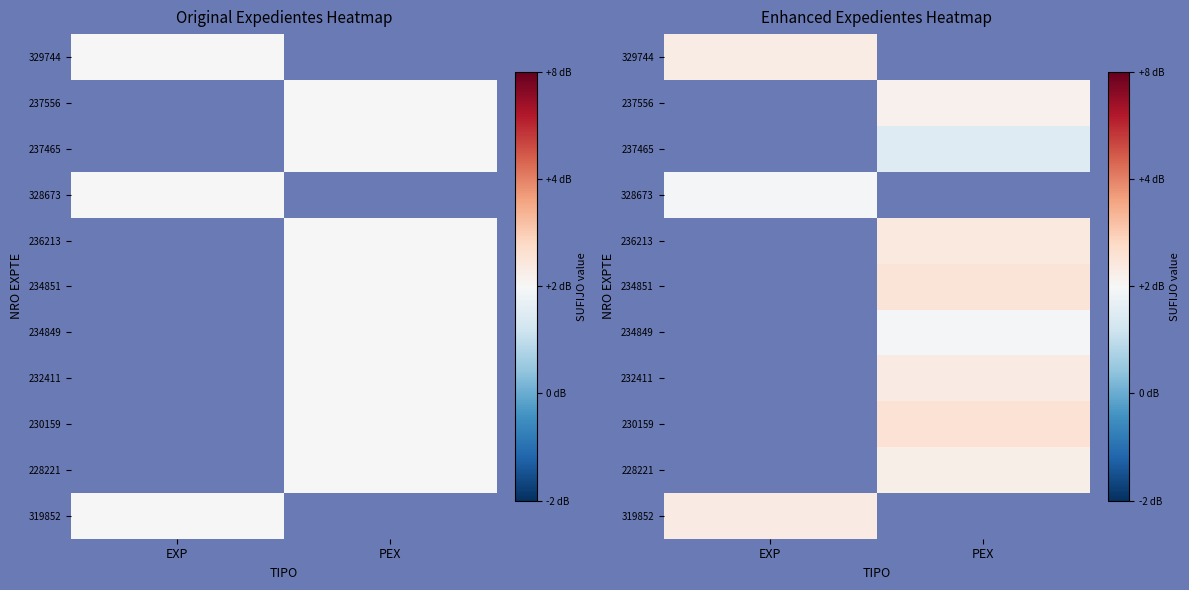

List the labels in order of 319852 value, smallest first.

EXP, PEX